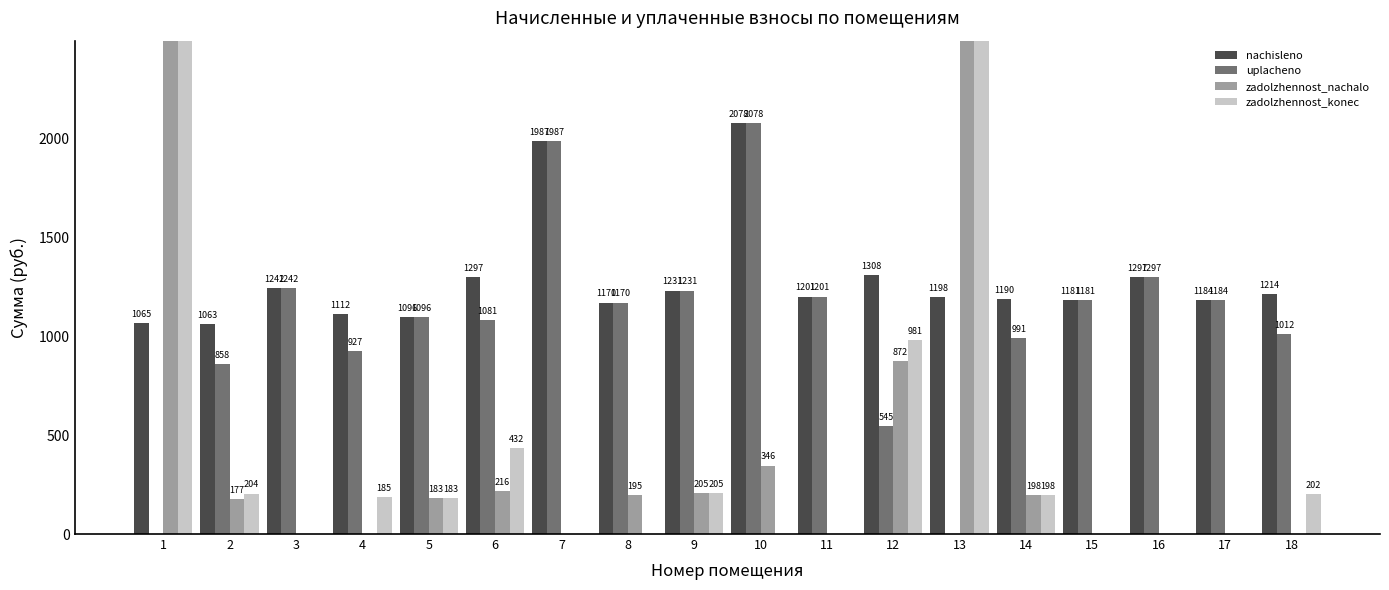

Which series changed the most between 12 and 13?

zadolzhennost_konec